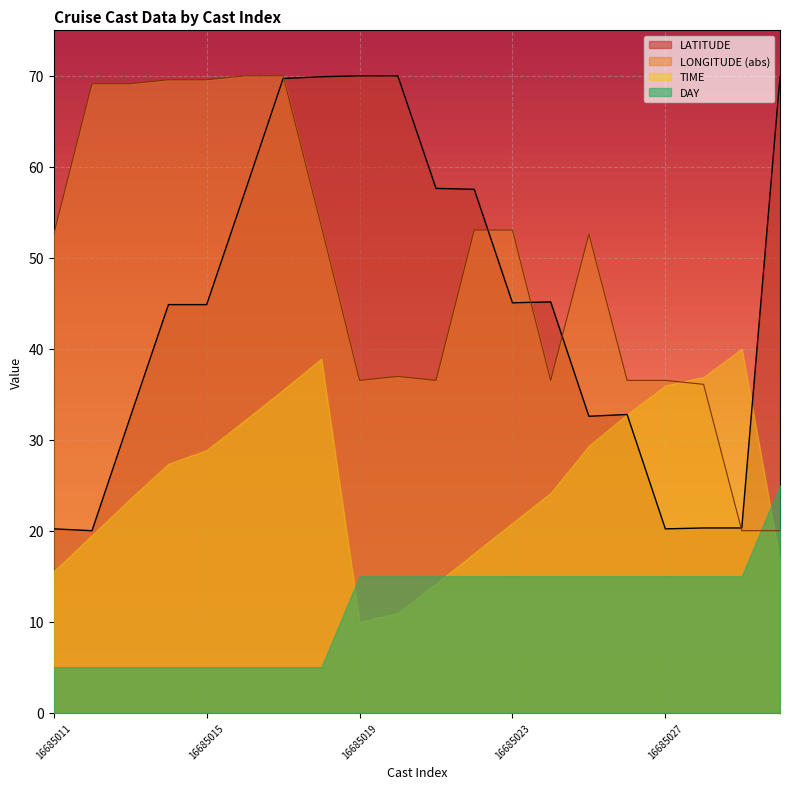

At which category is the sum across all series the highest?

16685017